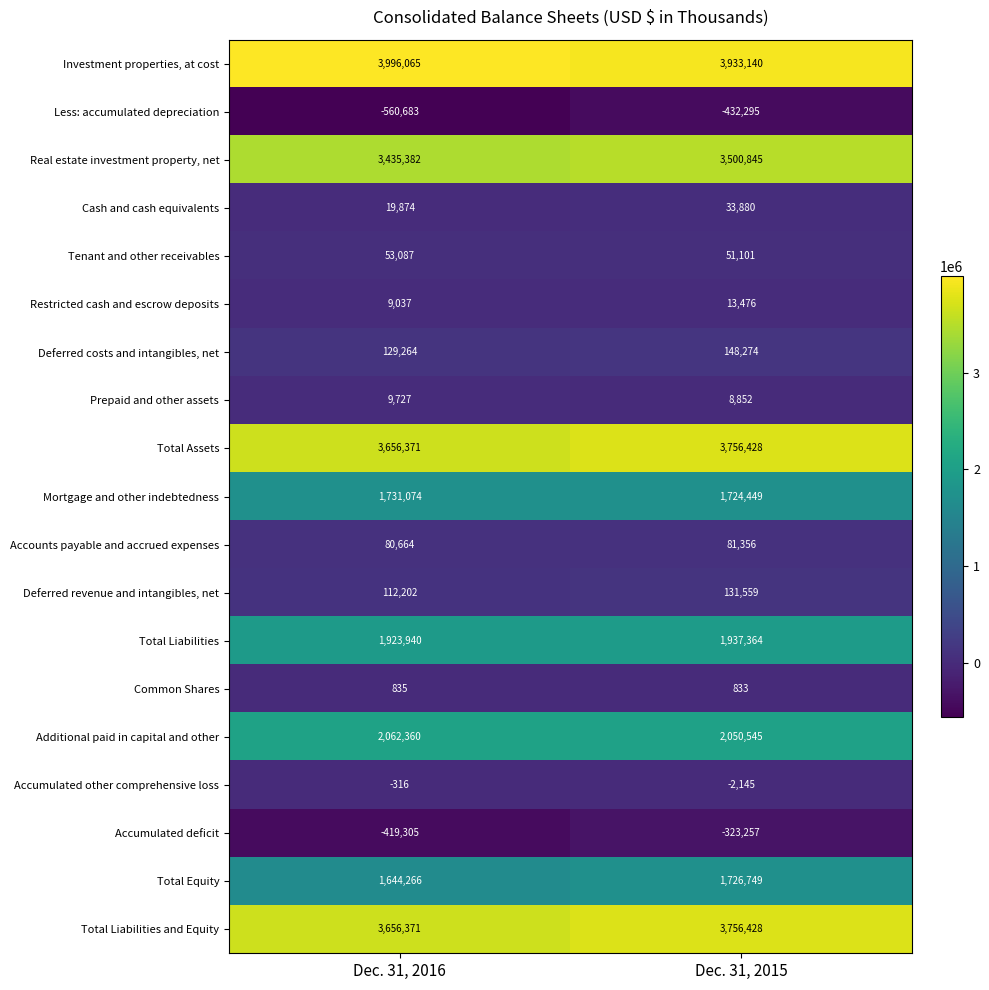

Rank the categories by Cash and cash equivalents value from lowest to highest.

Dec. 31, 2016, Dec. 31, 2015